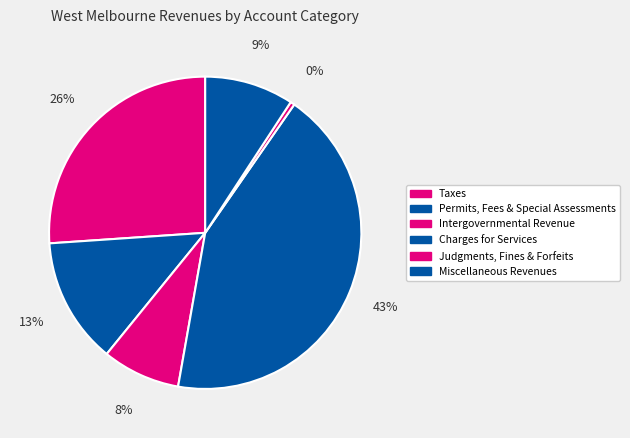

Rank the categories by value from lowest to highest.

Judgments, Fines & Forfeits, Intergovernmental Revenue, Miscellaneous Revenues, Permits, Fees & Special Assessments, Taxes, Charges for Services